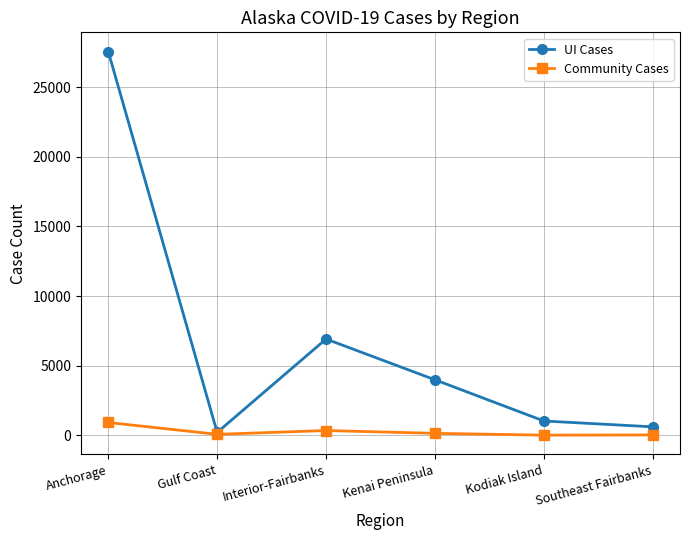

Which category has the highest value in the UI Cases series?

Anchorage